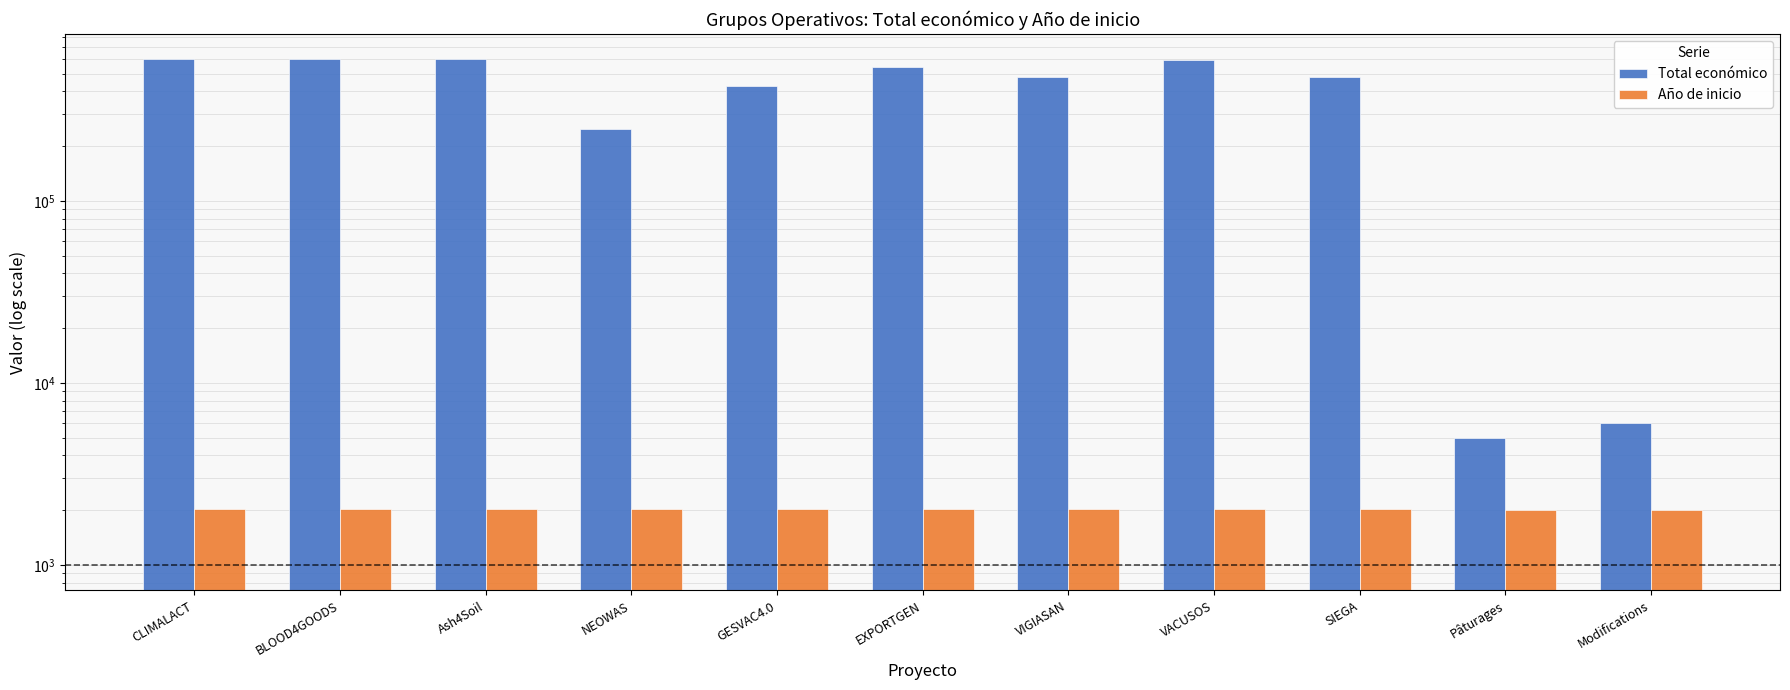

What is the lowest value of the Año de inicio series?

2016